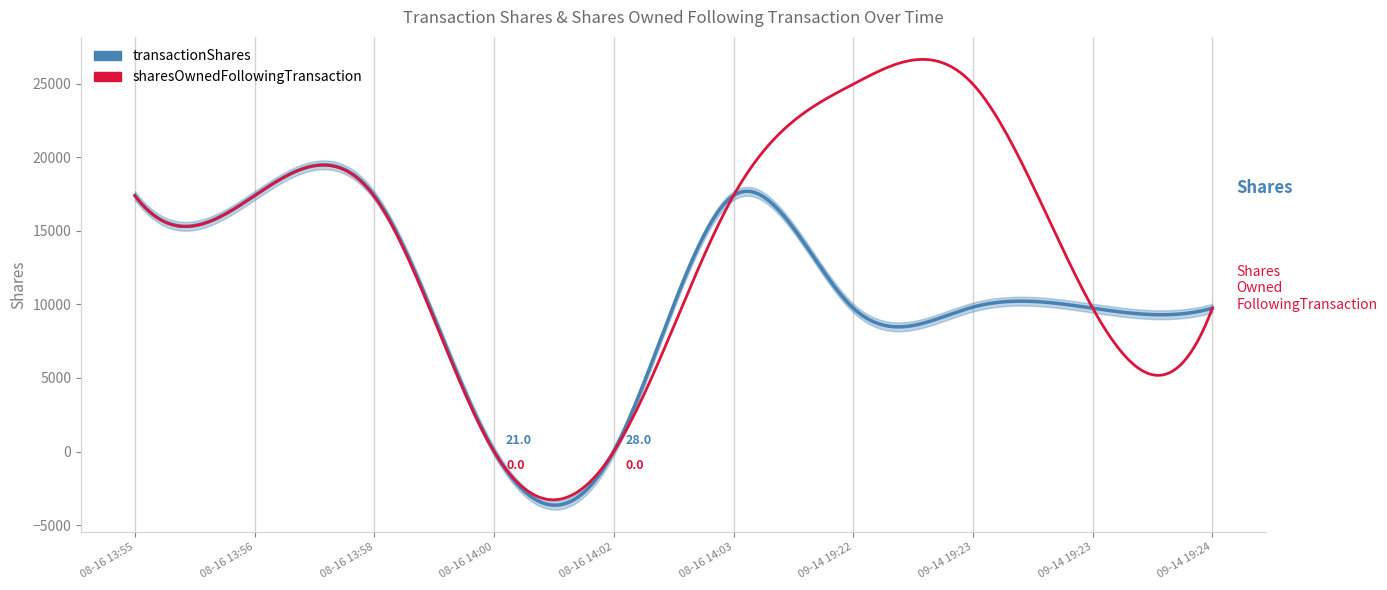

Reading left to right, what are all the values shown in this chart?

transactionShares: 17395	17395	17395	21	28	17395	9754	9819	9746	9746
sharesOwnedFollowingTransaction: 17395	17387	17322	0	0	17395	24965	24965	9746	9746